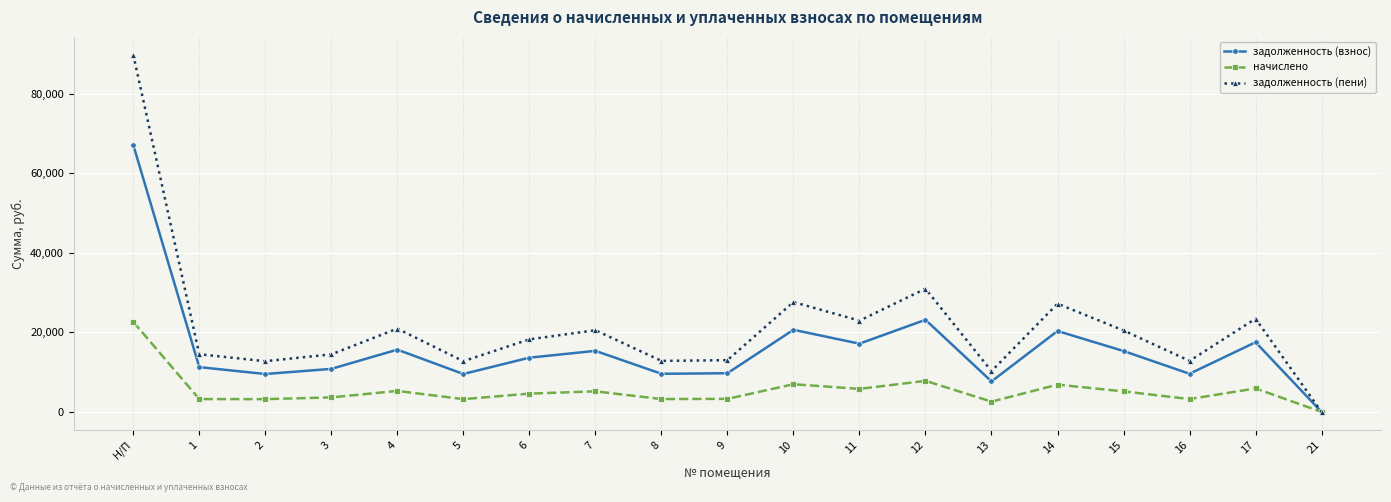

What is the spread (max minus min) of values at 12?

23174.4